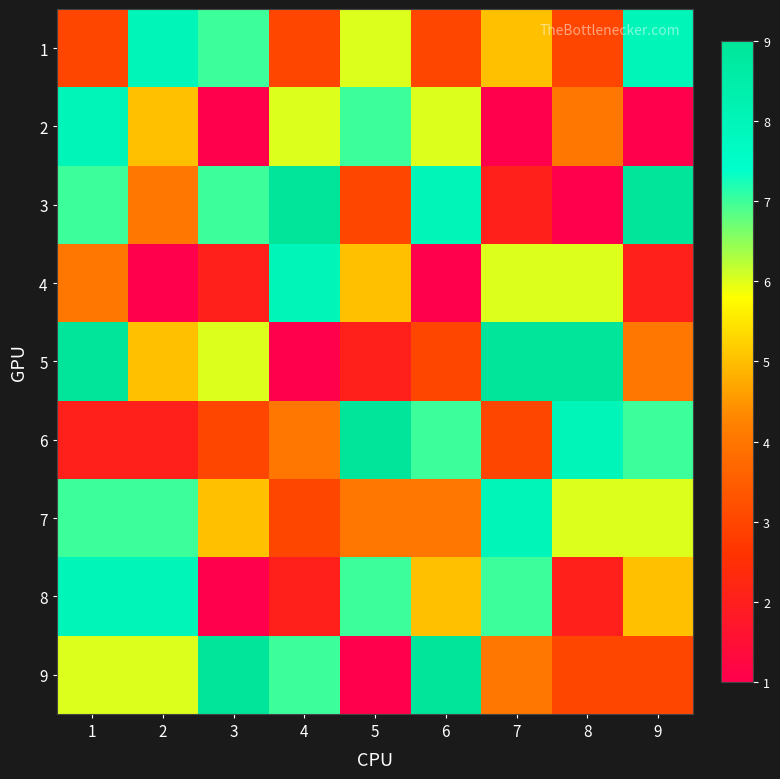

At which category does the chart reach its peak across all series?

4